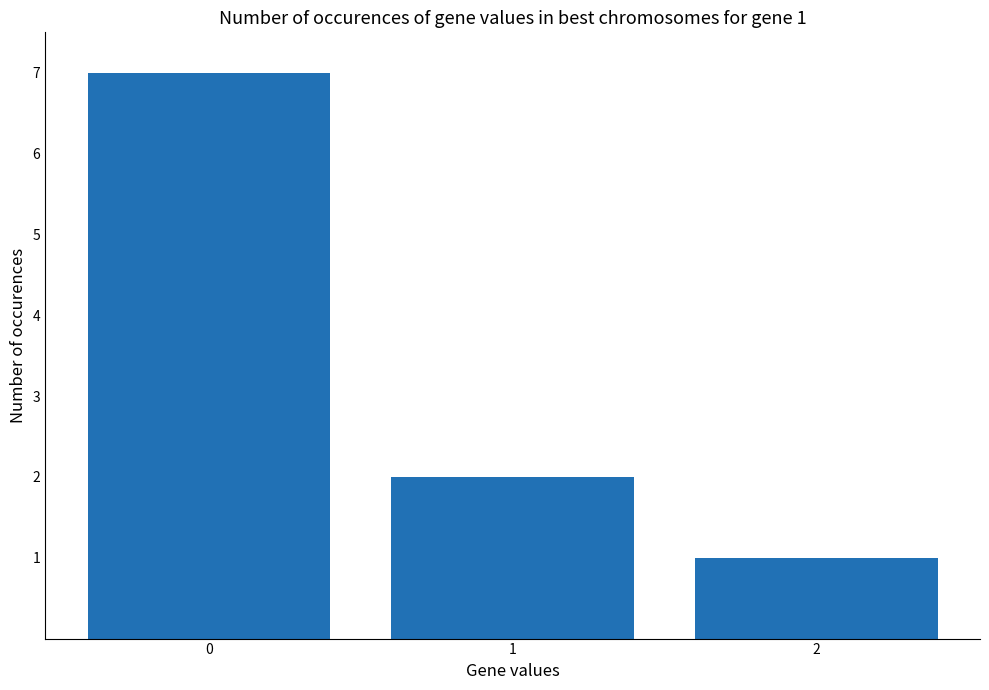

Is it true that the value at 2 is 1?

True